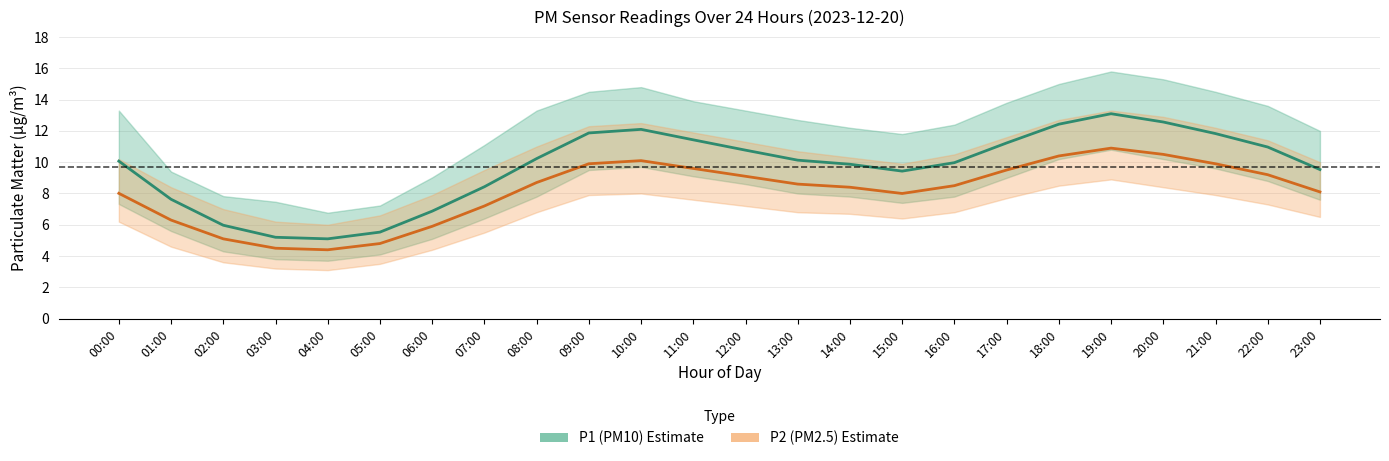

List the series in order of their overall mean, lowest first.

P2 (PM2.5), P1 (PM10)